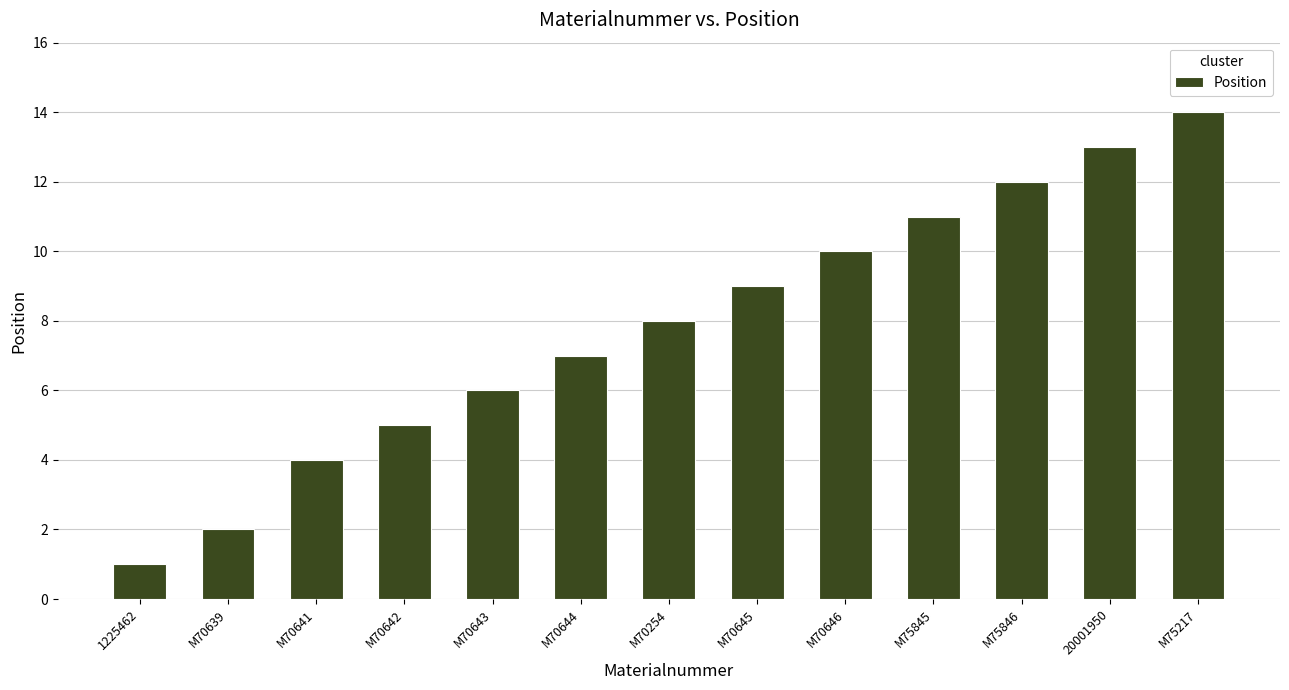

Rank the categories by value from lowest to highest.

1225462, M70639, M70641, M70642, M70643, M70644, M70254, M70645, M70646, M75845, M75846, 20001950, M75217